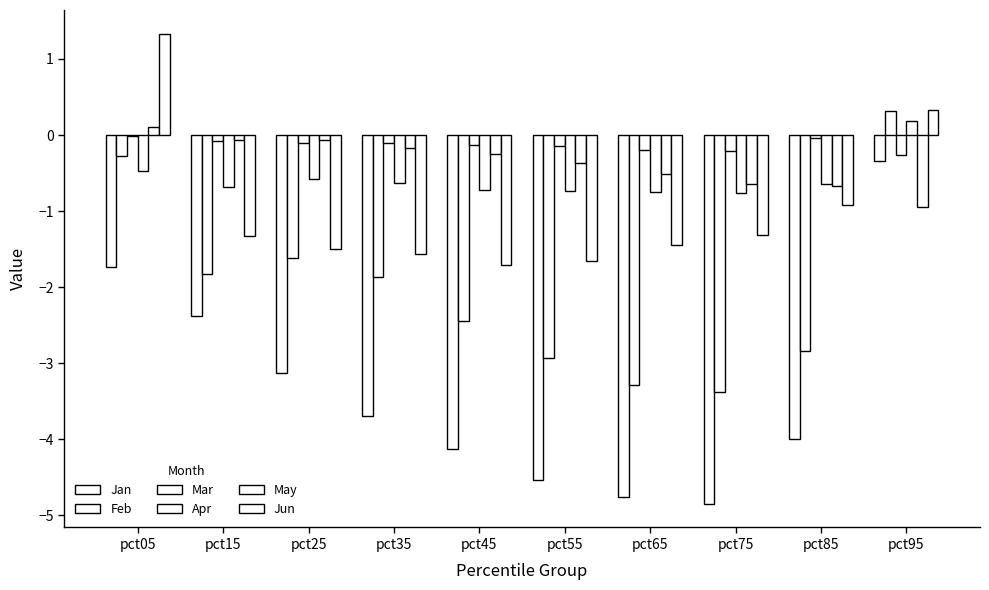

Count the number of data series in this chart.

6